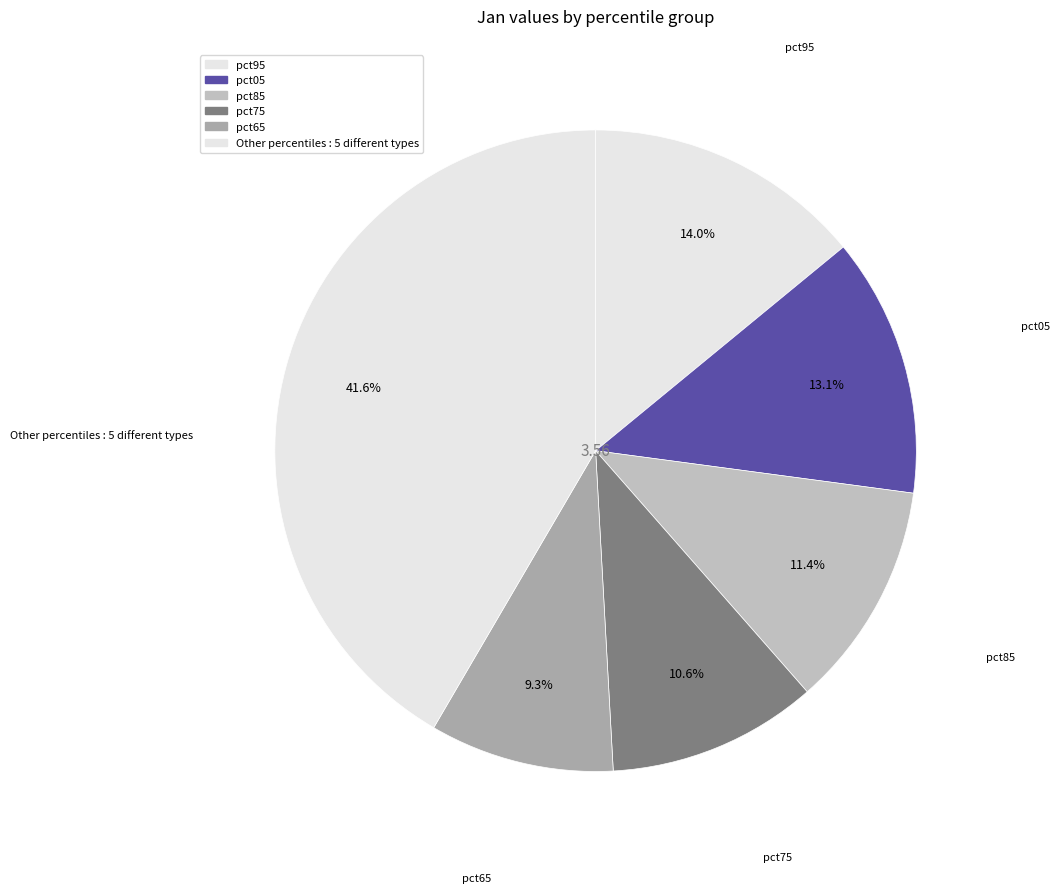

Rank the categories by value from lowest to highest.

pct45, pct55, pct35, pct25, pct15, pct65, pct75, pct85, pct05, pct95